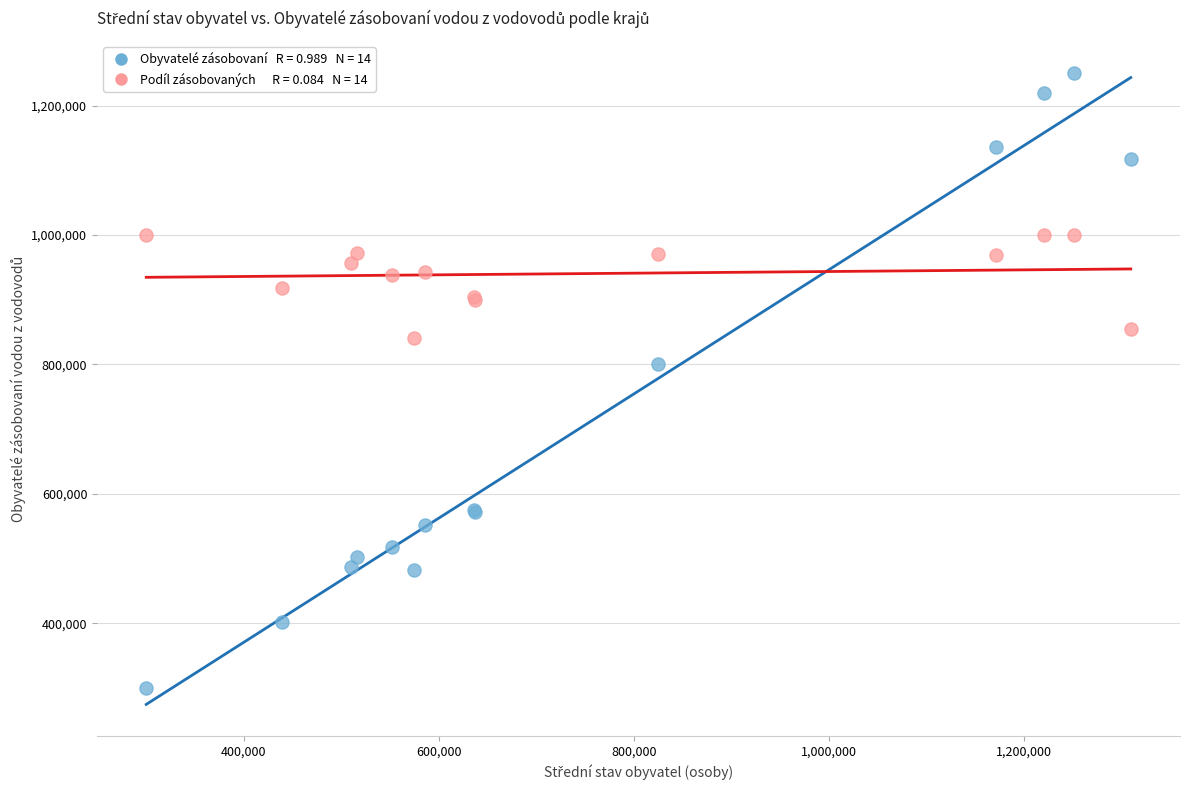

Across all series, what Y value is closest to 775477?

800482.0